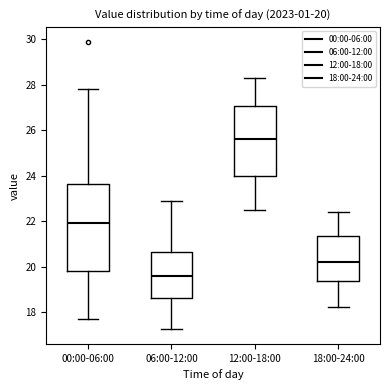

Which box's median line is the highest?

12:00-18:00